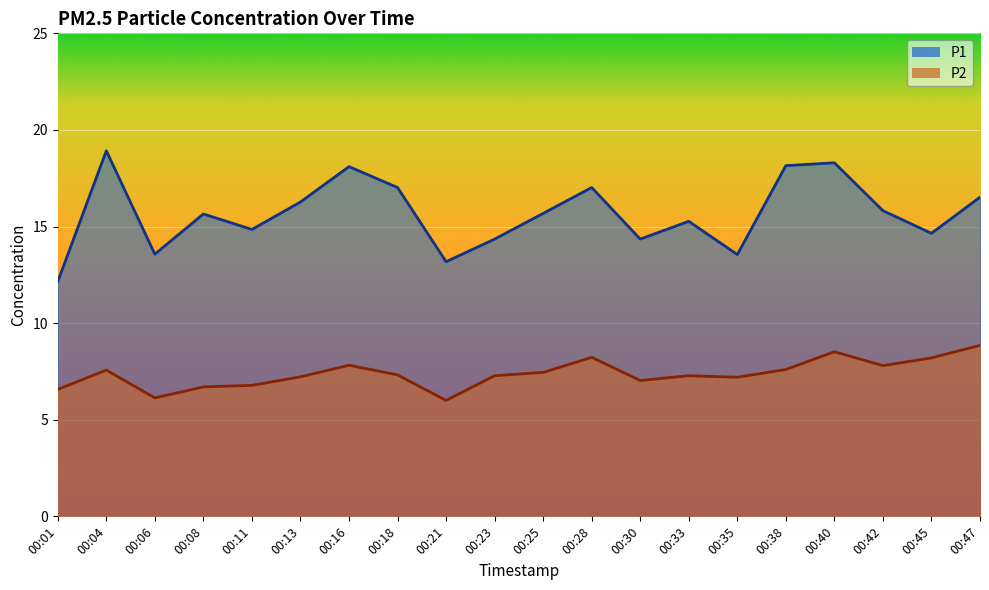

What is the difference between the second highest and minimum values in the P2 series?

2.5